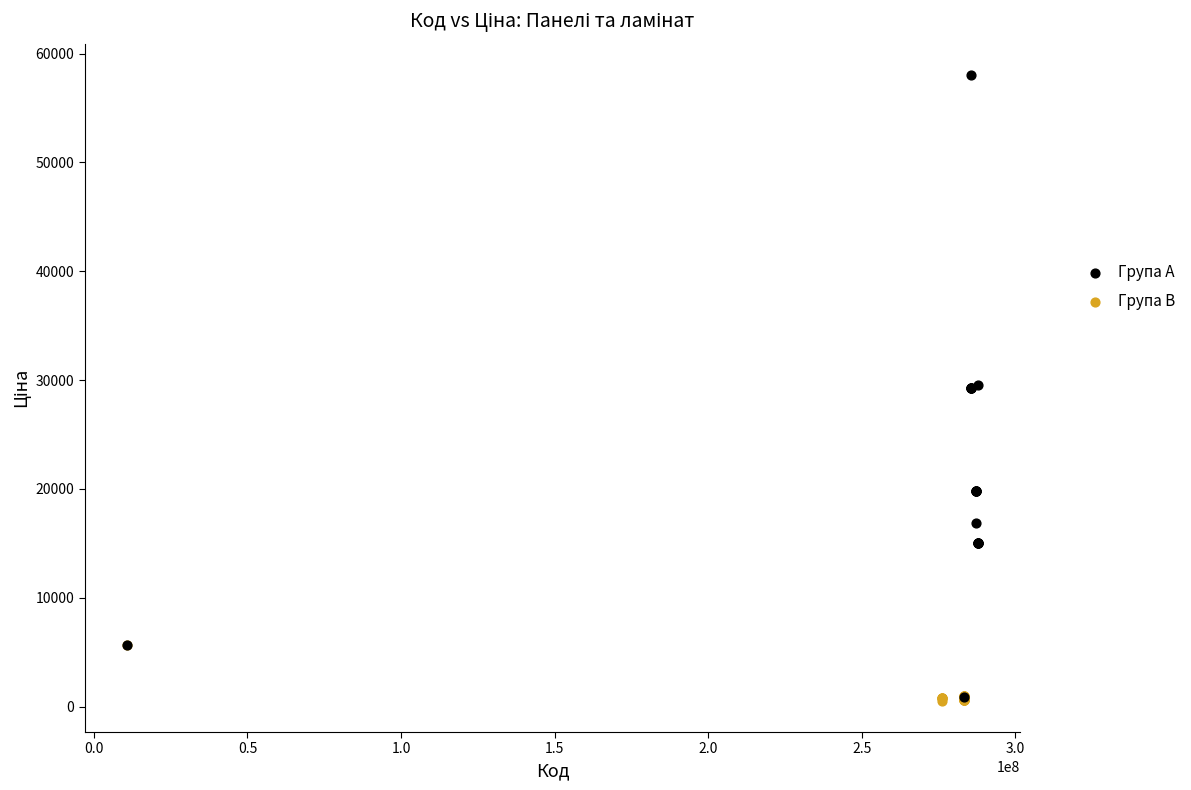

Which series has the widest spread of Y values?

Група A